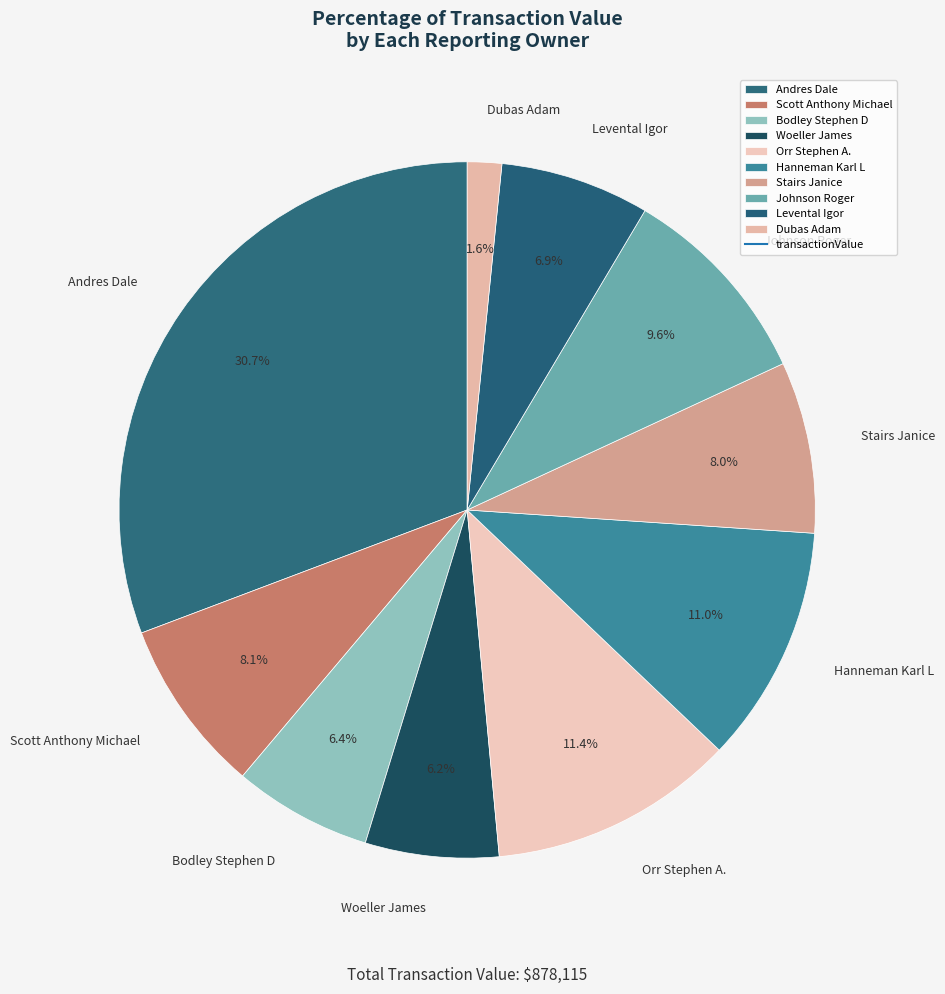

What percentage is the Stairs Janice slice, to the nearest percent?

8%